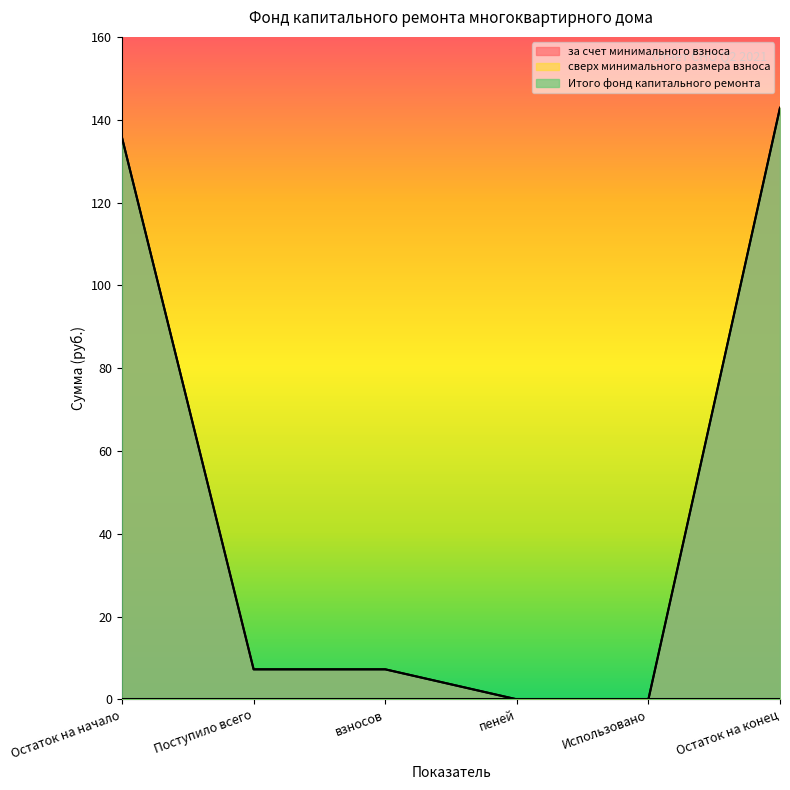

True or false: Итого фонд капитального ремонта and за счет минимального взноса cross at least once.

False